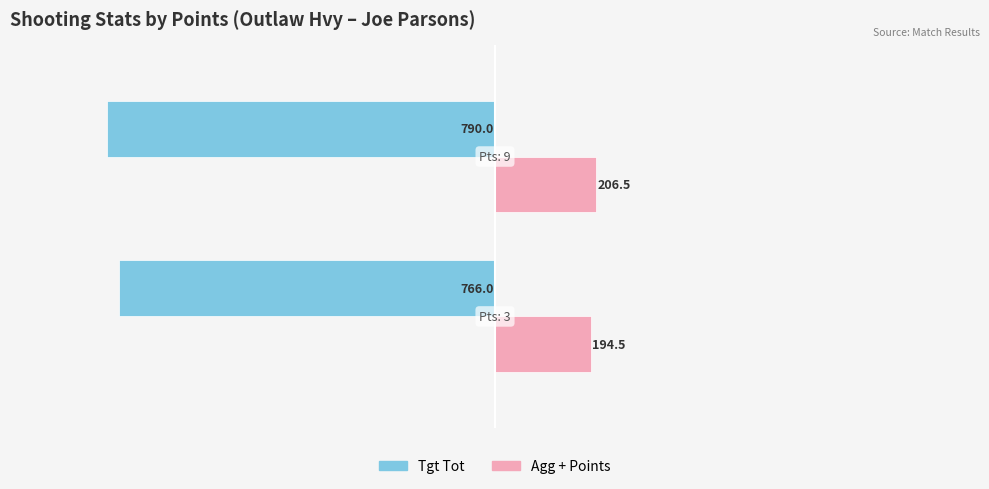

What is the average value of the Tgt Tot series?

-778.0